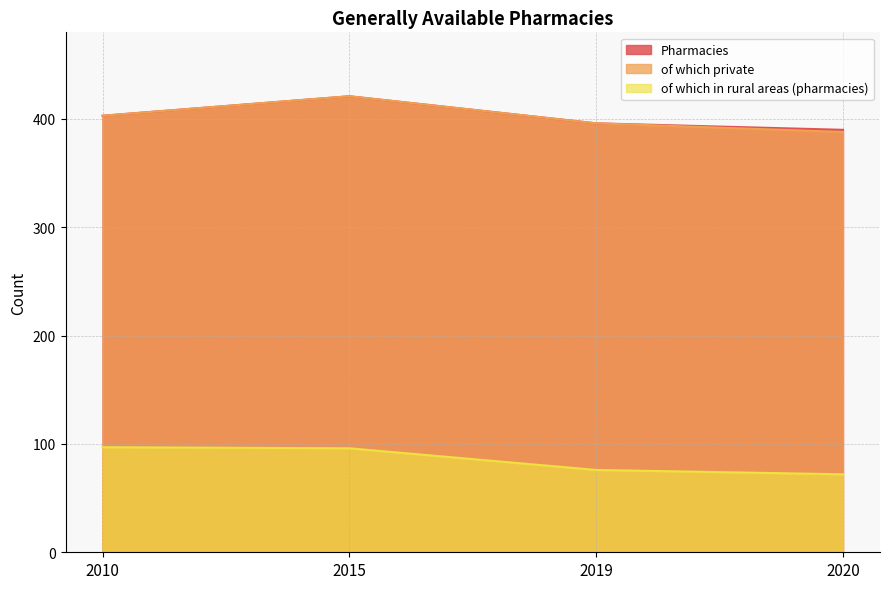

True or false: Pharmacies and of which in rural areas (pharmacies) cross at least once.

False